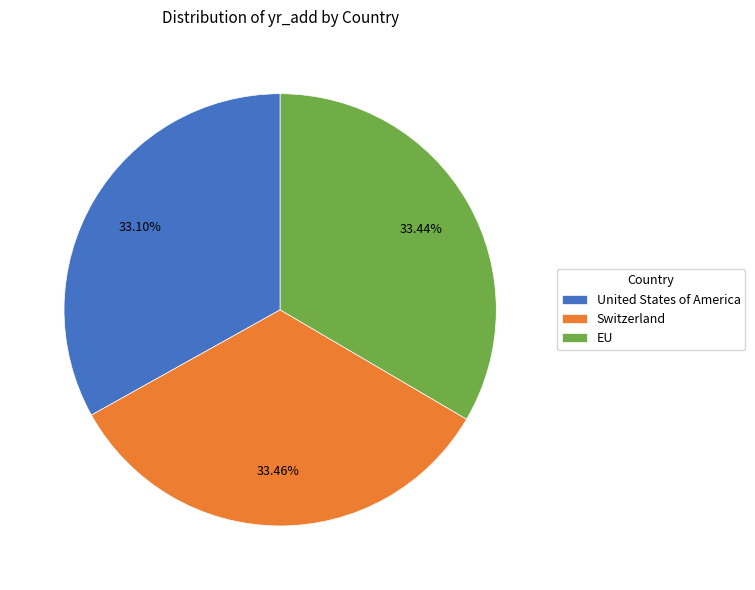

Does EU account for over 50% of the chart?

No